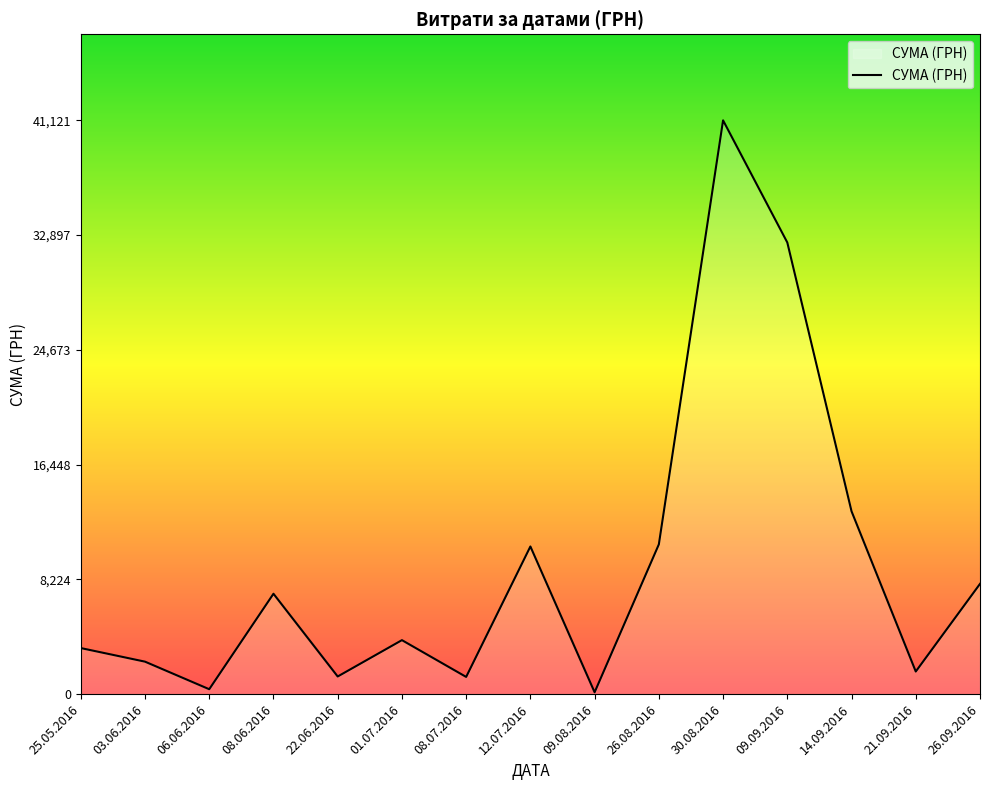

What is the difference between the values at 08.06.2016 and 01.07.2016?

3324.0